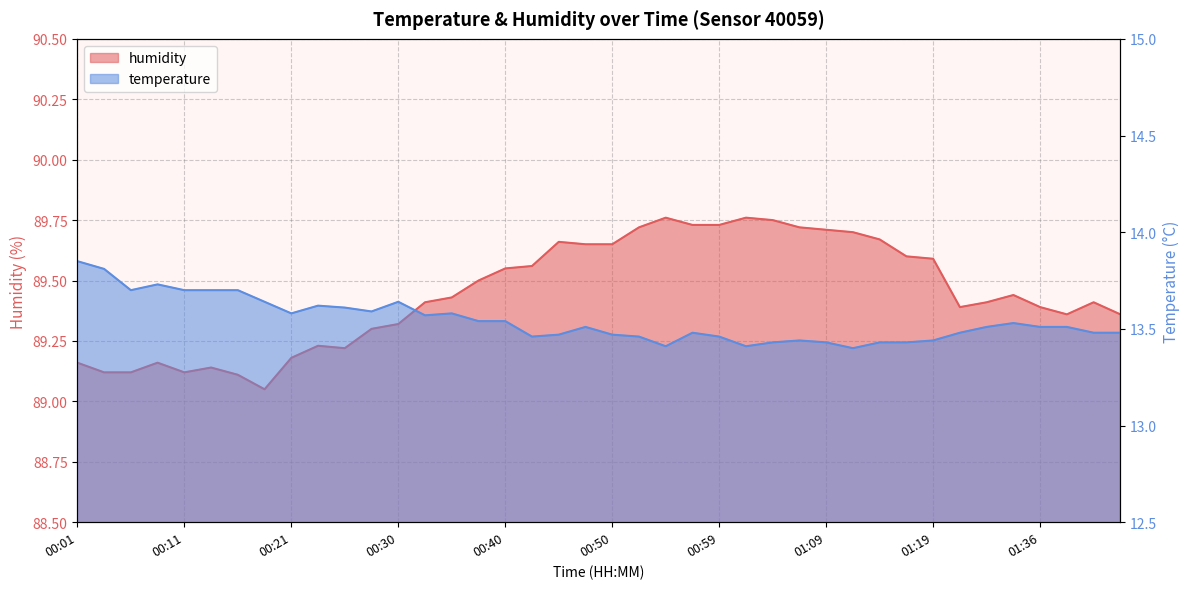

What position from the left is 00:40?

17